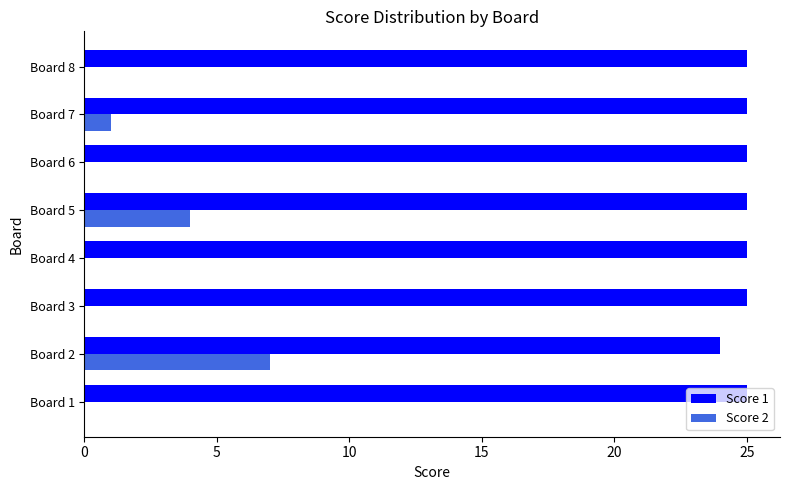

What is the total value across all series at Board 5?

29